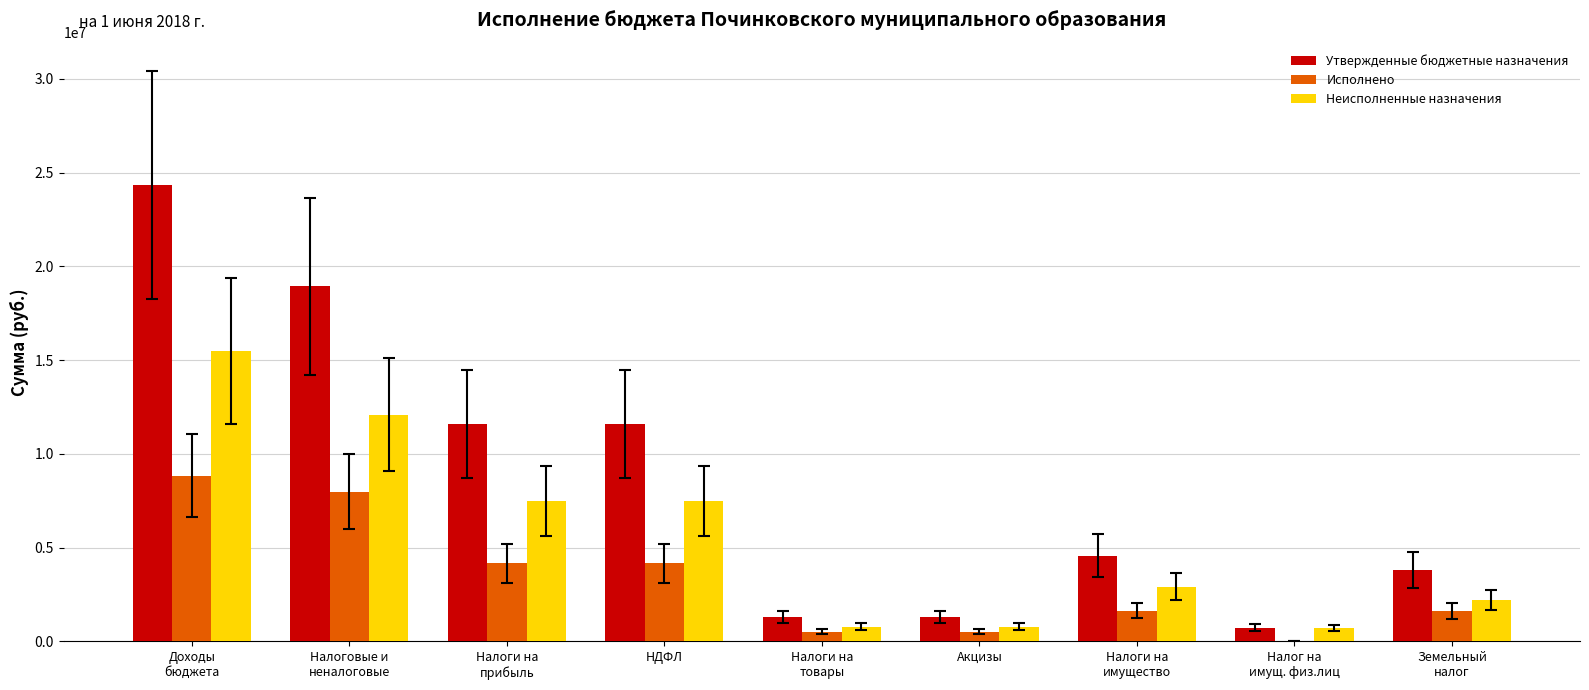

Which series has the largest total across all categories?

Утвержденные бюджетные назначения